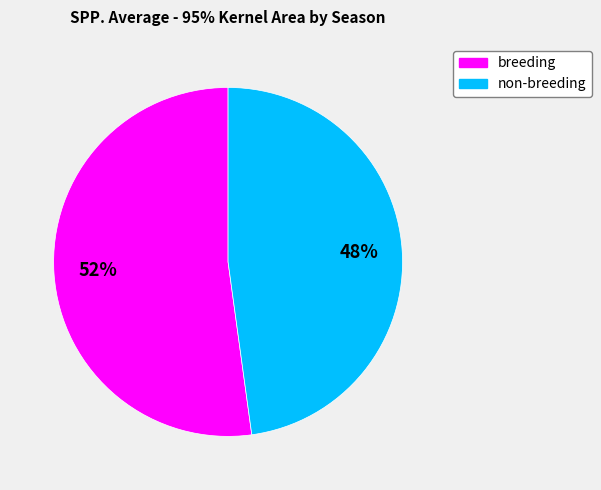

What is the ratio of the value at breeding to the value at non-breeding?

1.1